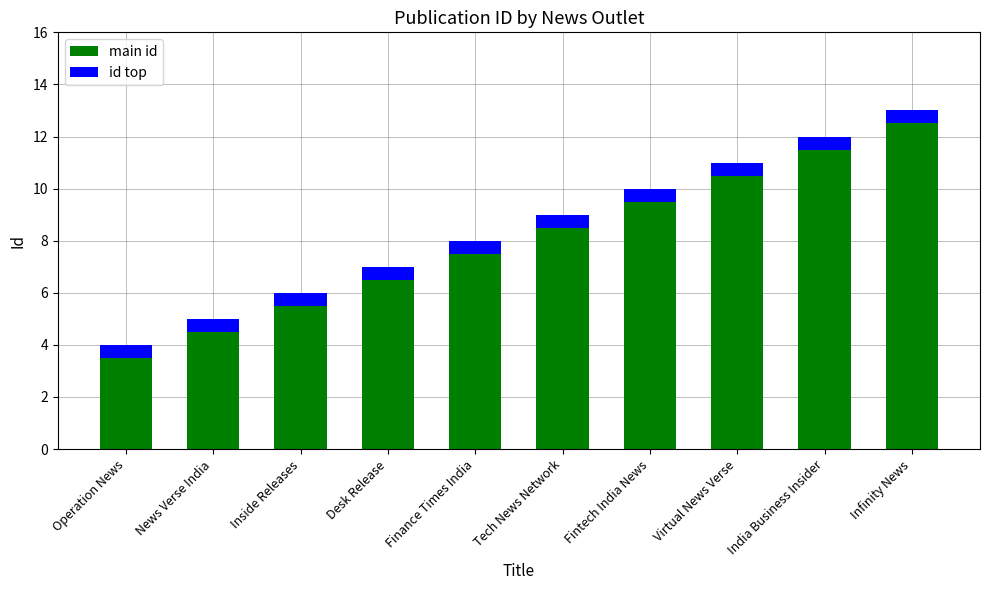

At which category is the sum across all series the highest?

Infinity News